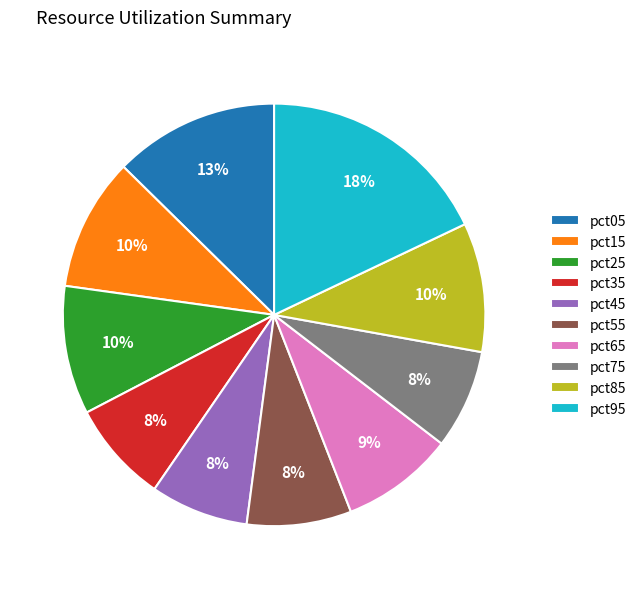

Which has a higher value, pct55 or pct65?

pct65